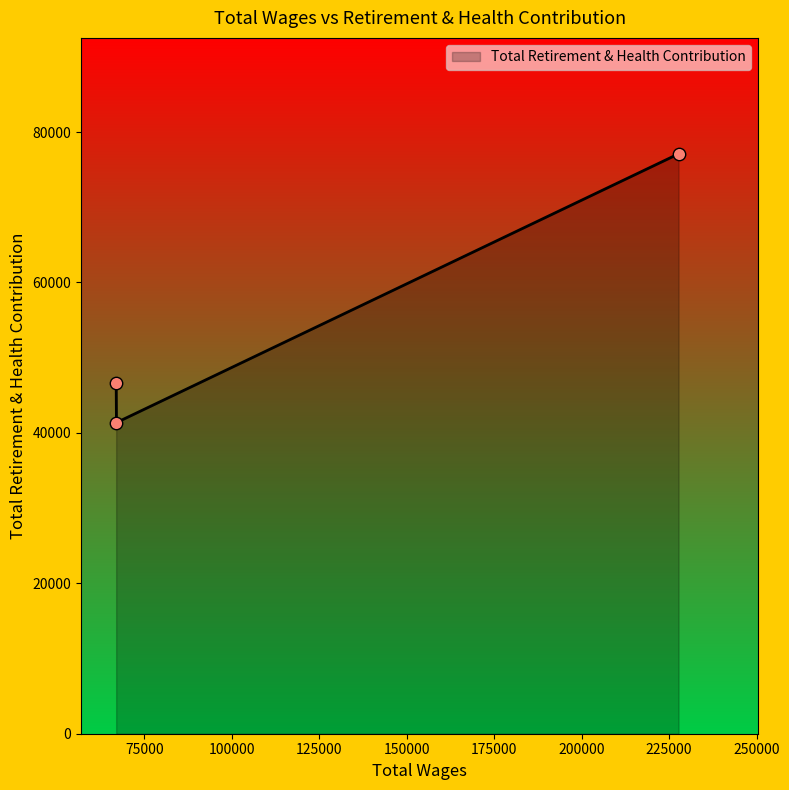

What is the average value?

55032